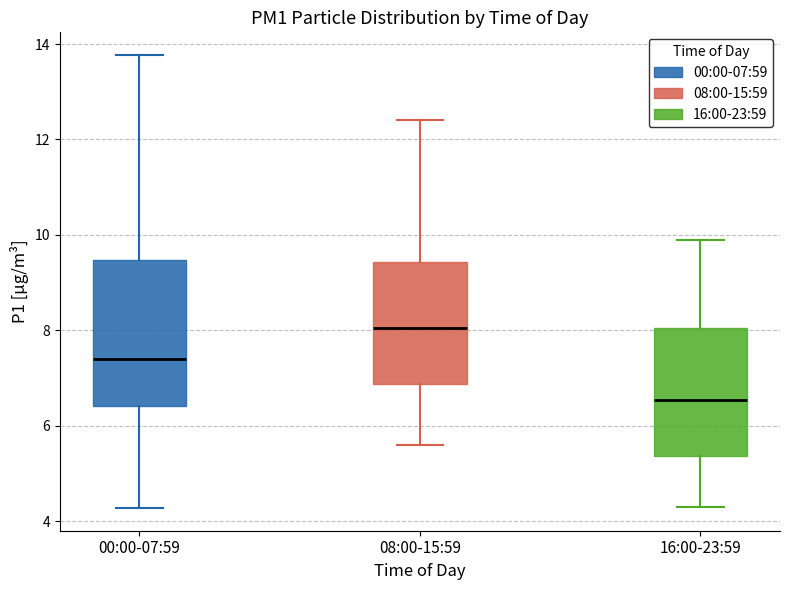

Which box is the tallest, from its lower edge to its upper edge?

00:00-07:59